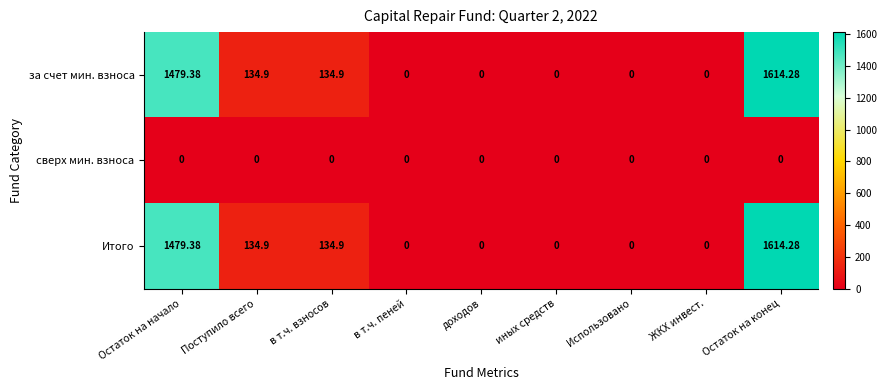

At which label does Итого reach its peak?

Остаток на конец